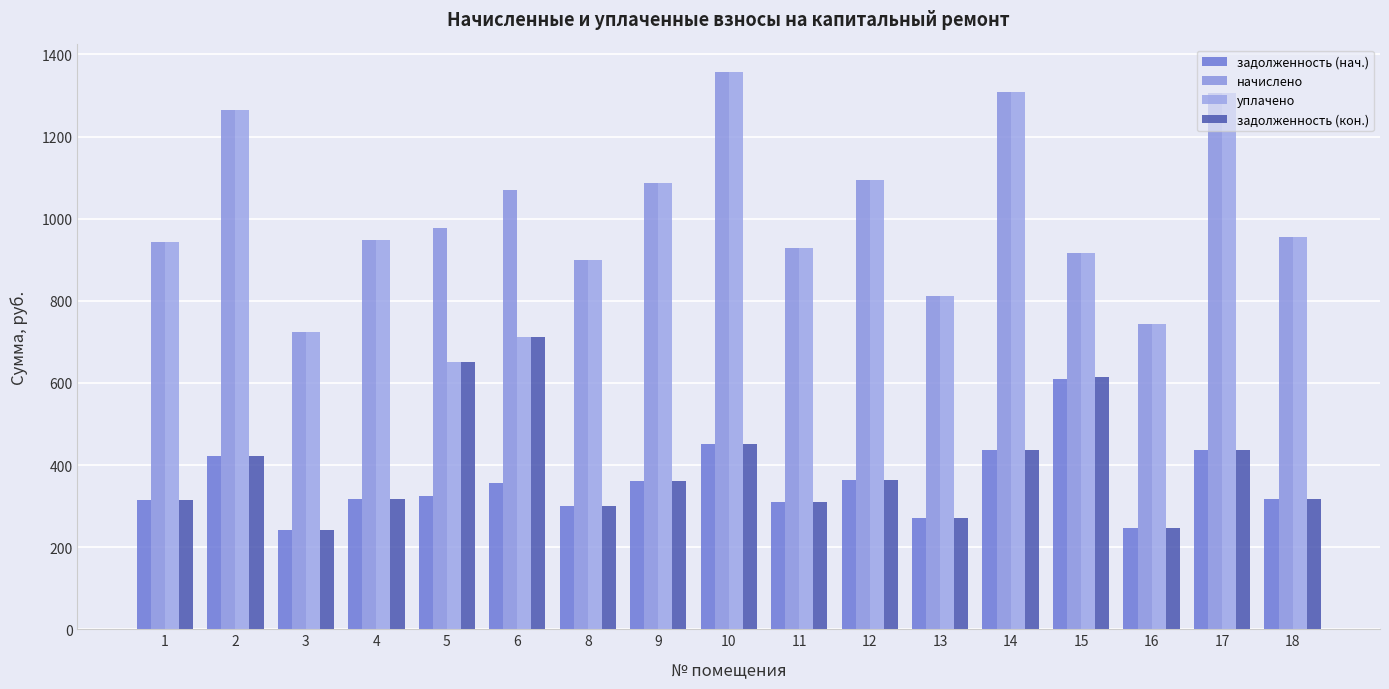

At which label does задолженность (кон.) reach its peak?

6